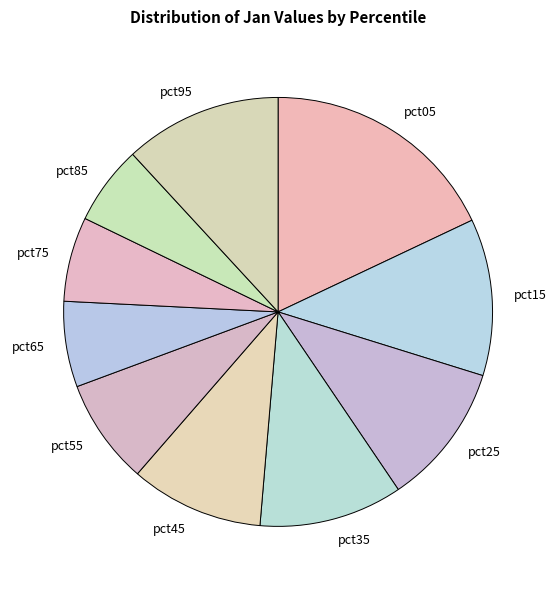

What is the largest slice in the pie chart?

pct05